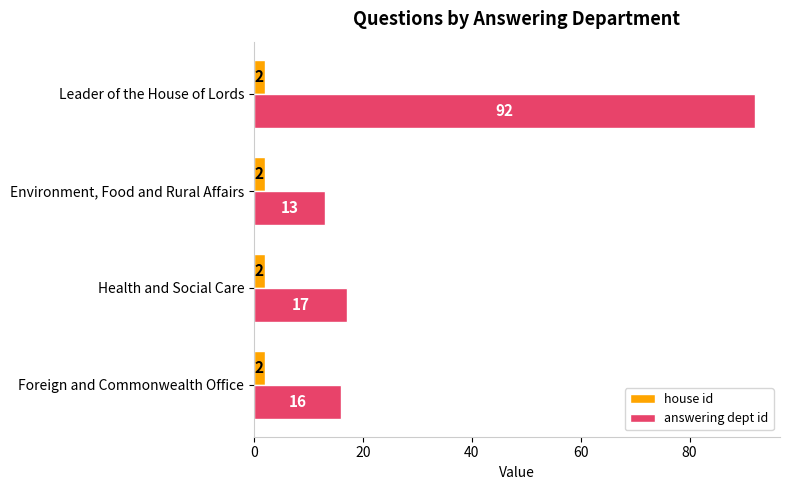

Is the value of house id at Environment, Food and Rural Affairs greater than the value of answering dept id at Environment, Food and Rural Affairs?

No